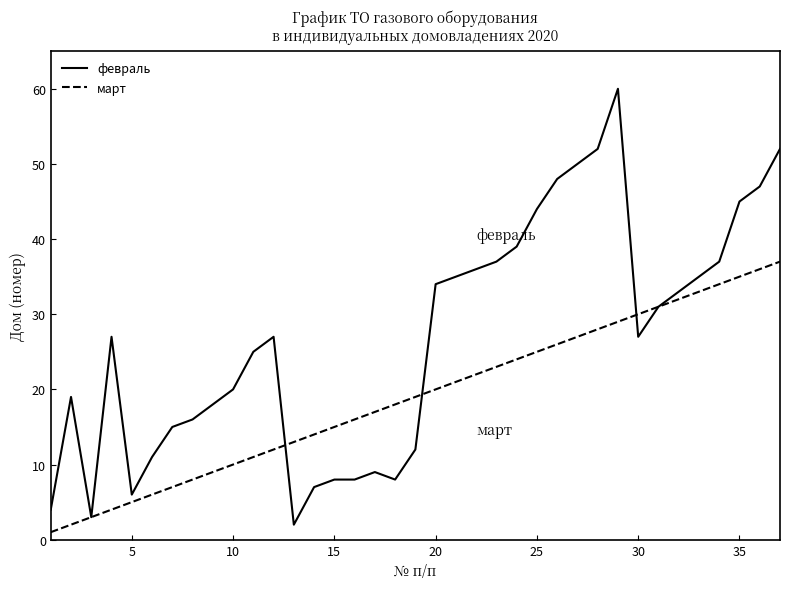

Which series has the largest total across all categories?

февраль